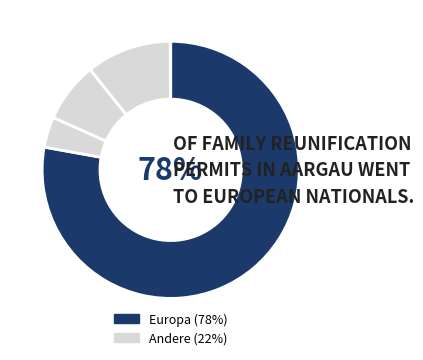

Count the number of slices in the pie.

5